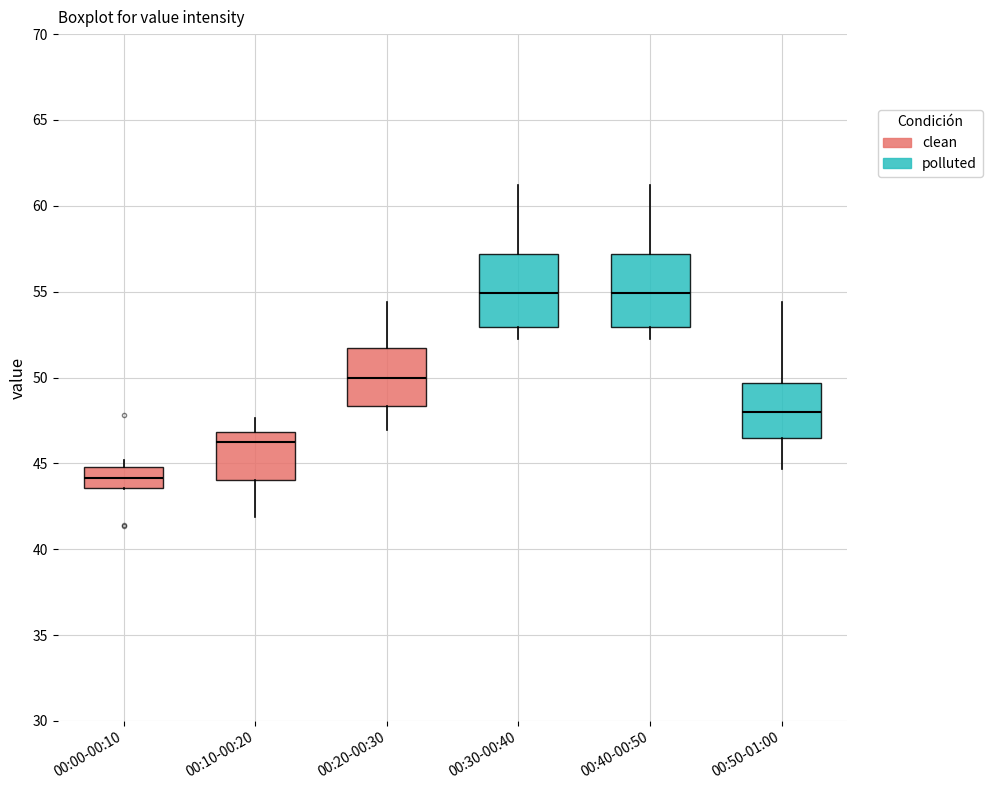

Where does the lower whisker of the box for 00:40-00:50 end on the y-axis? The values are not printed on the chart, so give them approximately, as read against the axis.

52.0